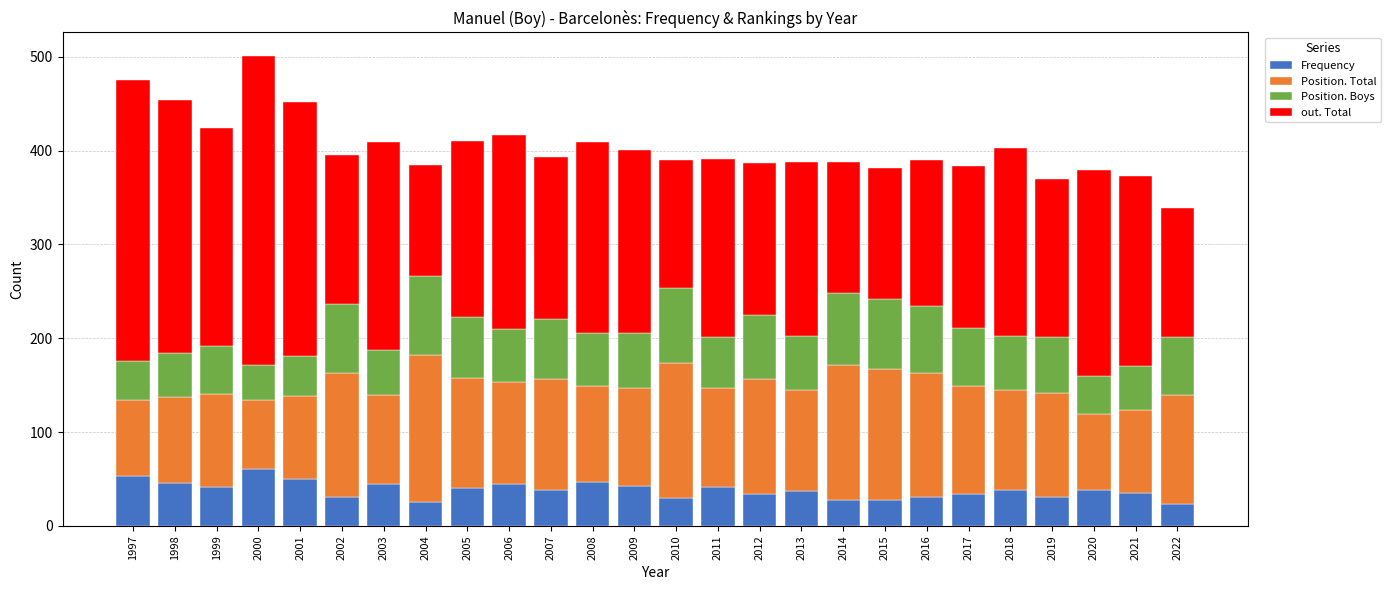

At which label does Frequency first exceed 38?

1997